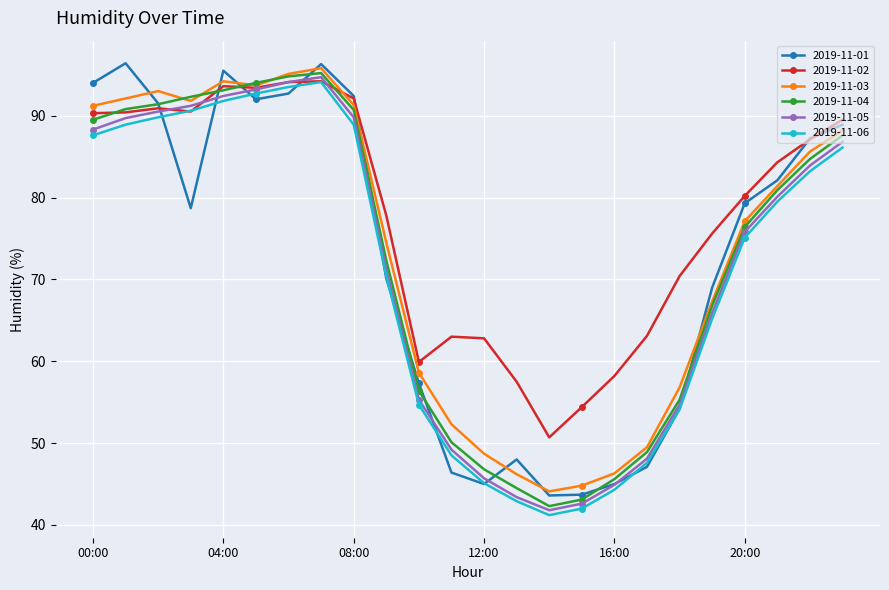

What is the value of the 2019-11-03 point at the 4th from the left?

91.8